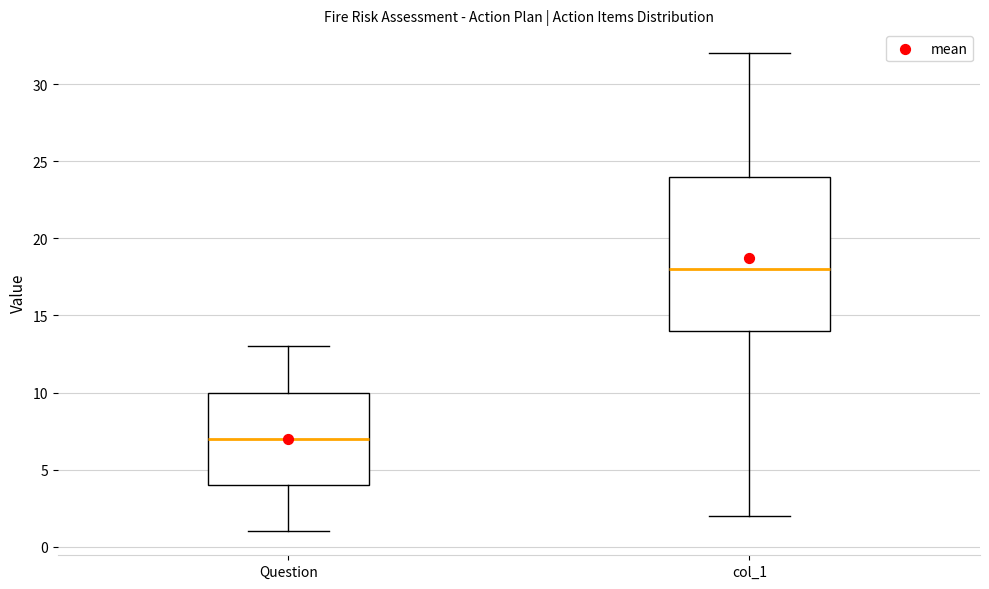

Which box is the tallest, from its lower edge to its upper edge?

col_1